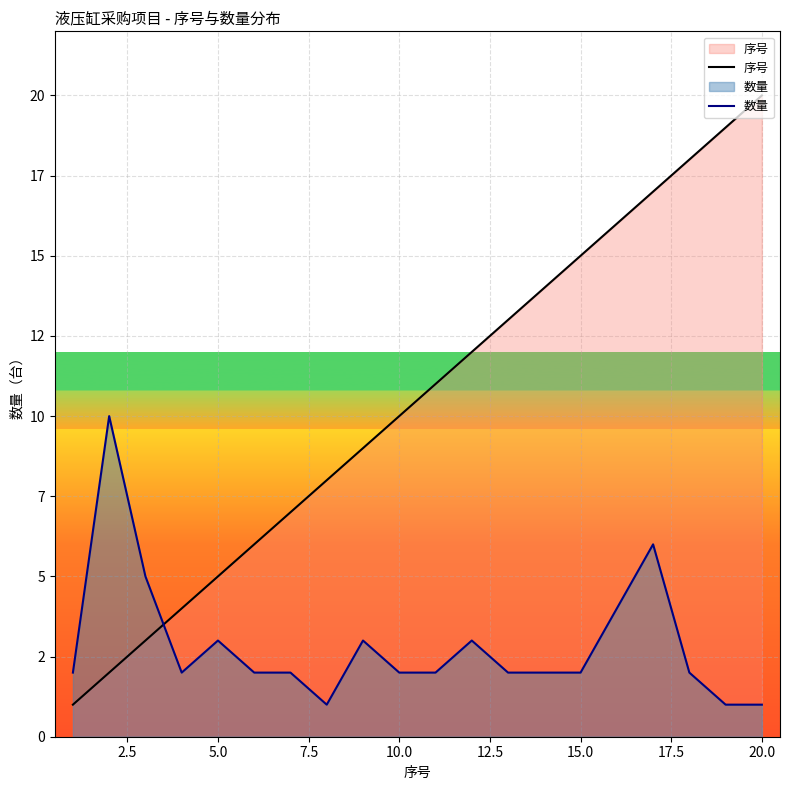

Rank the series at 15.0 from highest to lowest value.

序号, 数量